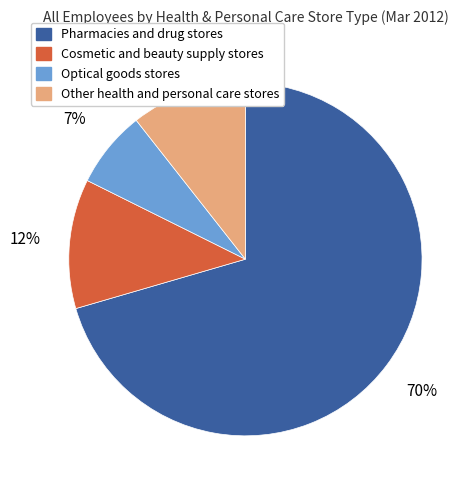

Which slice is the smallest?

Optical goods stores